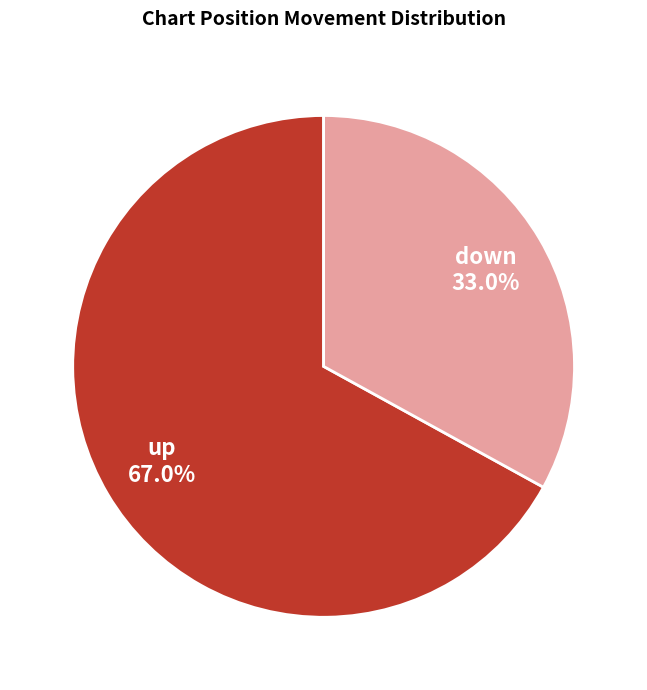

Does any single category account for the majority?

Yes